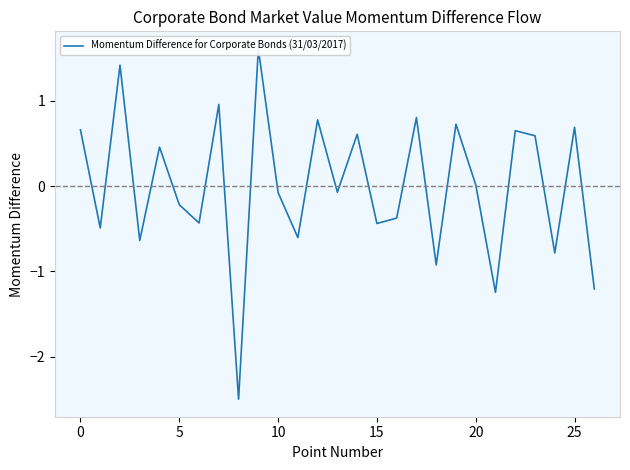

What is the label of the 16th point from the right?

11